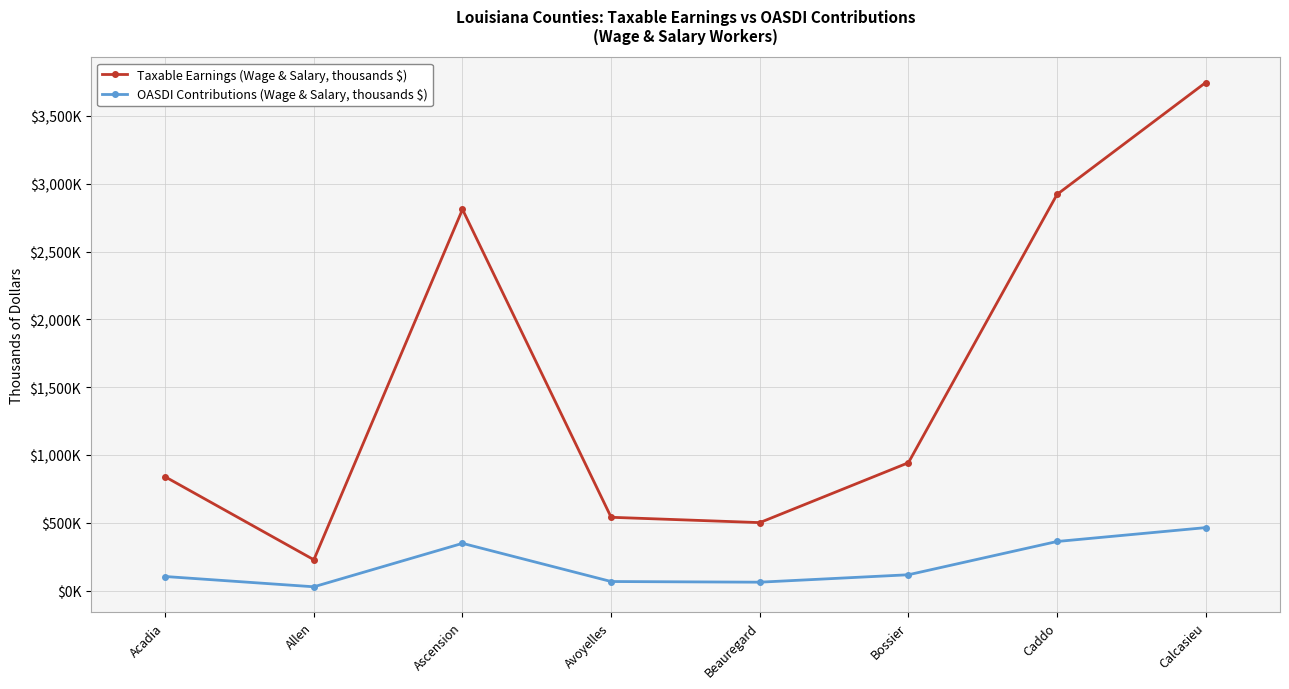

Reading right to left, what are all the values shown in this chart?

Taxable Earnings (Wage & Salary, thousands $): Calcasieu=3746308	Caddo=2921307	Bossier=943039	Beauregard=501424	Avoyelles=540760	Ascension=2811012	Allen=227577	Acadia=839085
OASDI Contributions (Wage & Salary, thousands $): Calcasieu=464542	Caddo=362242	Bossier=116937	Beauregard=62177	Avoyelles=67054	Ascension=348565	Allen=28220	Acadia=104047